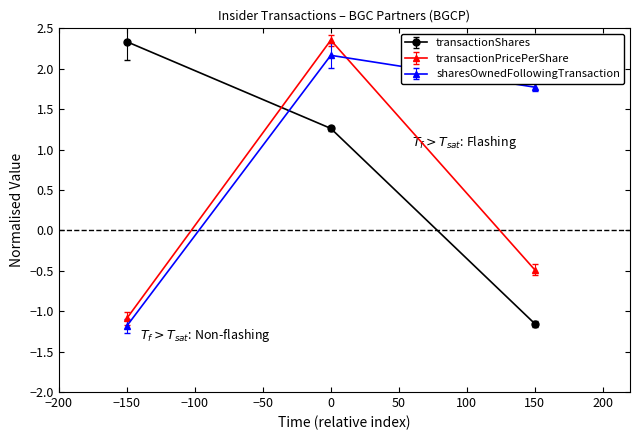

Which series has the largest range (max minus min)?

transactionShares